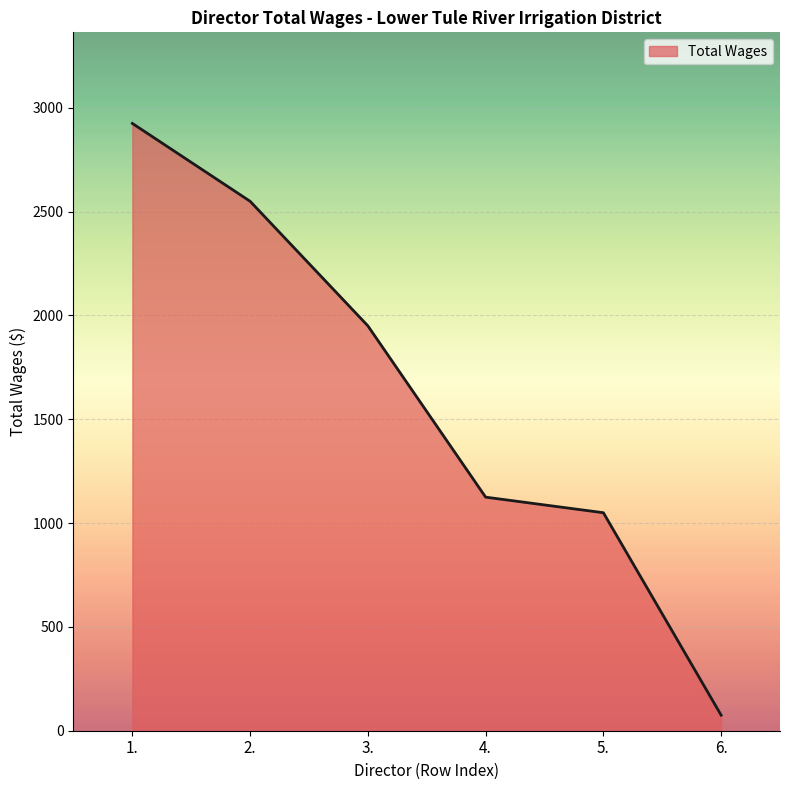

What is the approximate value at 6.?

75